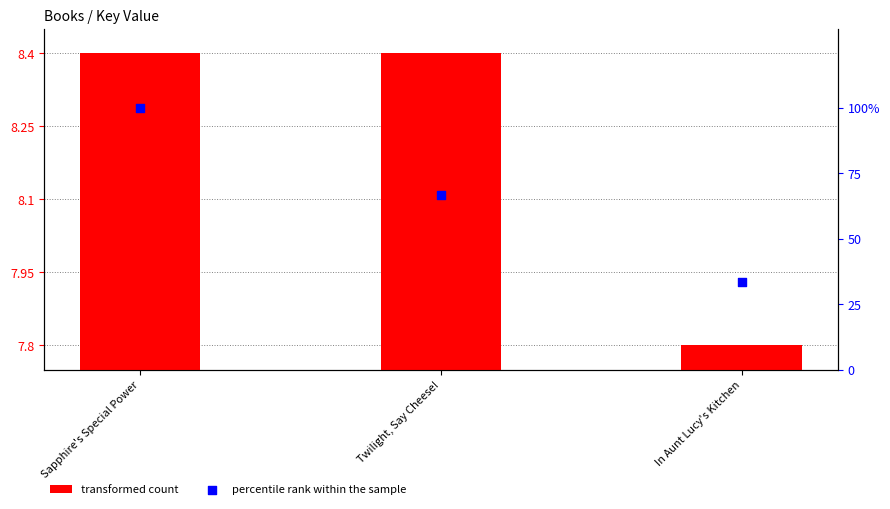

Which series has the largest Y range (max minus min)?

percentile rank within the sample